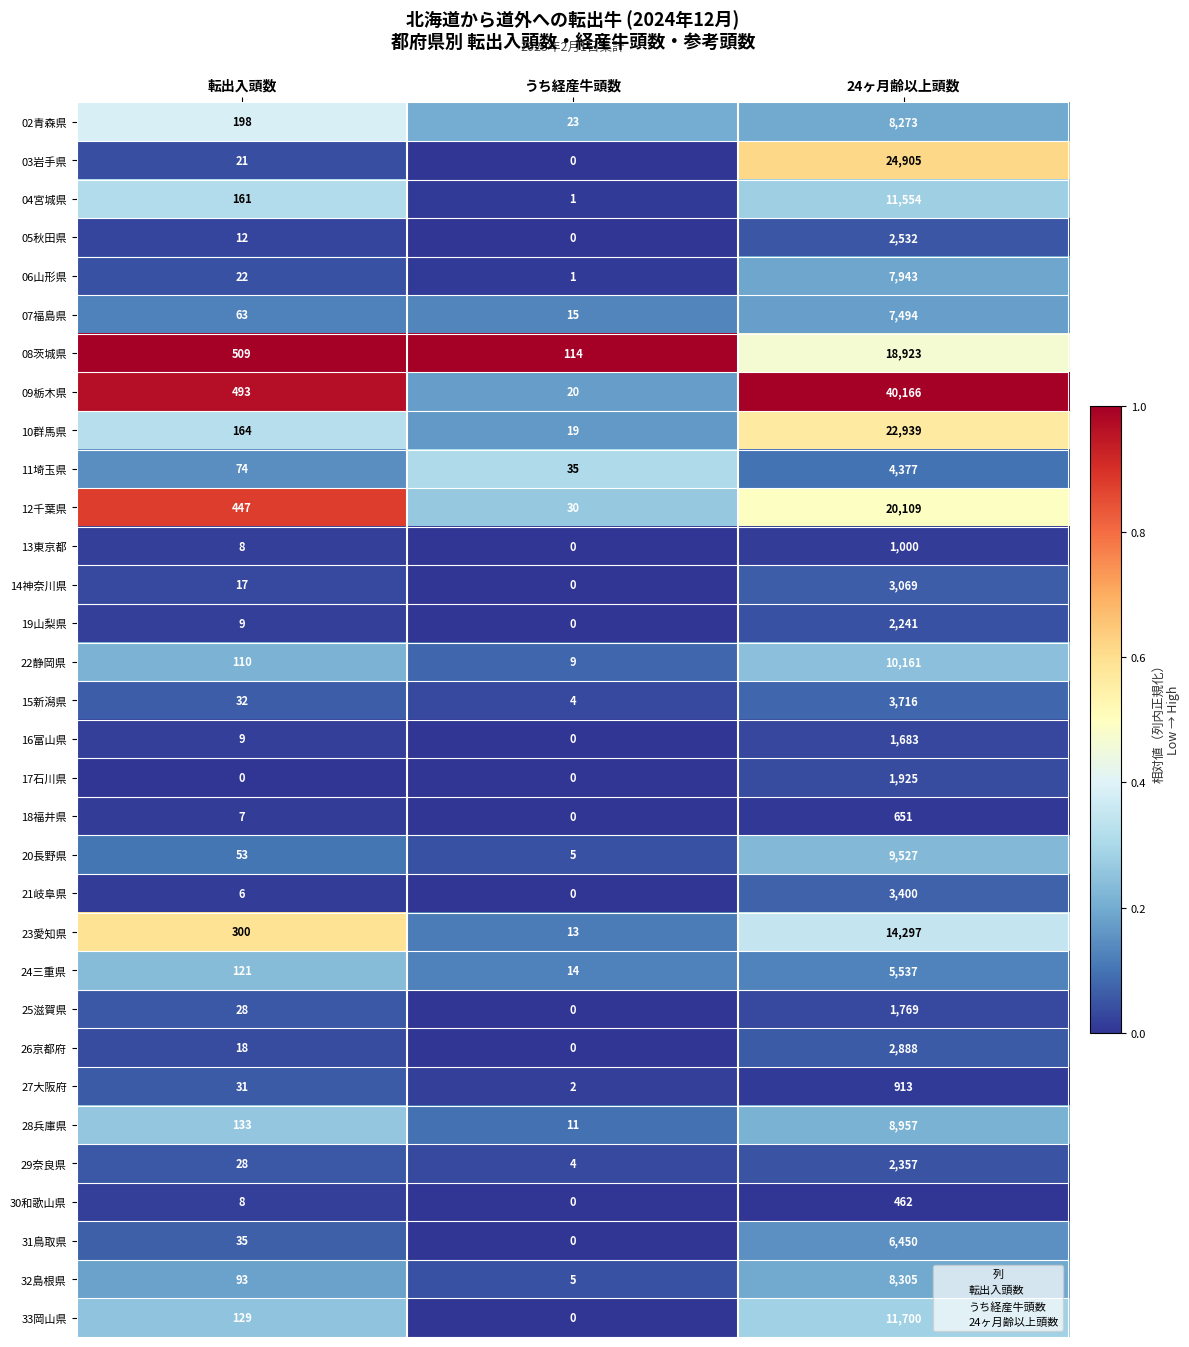

Where is 05秋田県 nearest to the value 1266?

転出入頭数